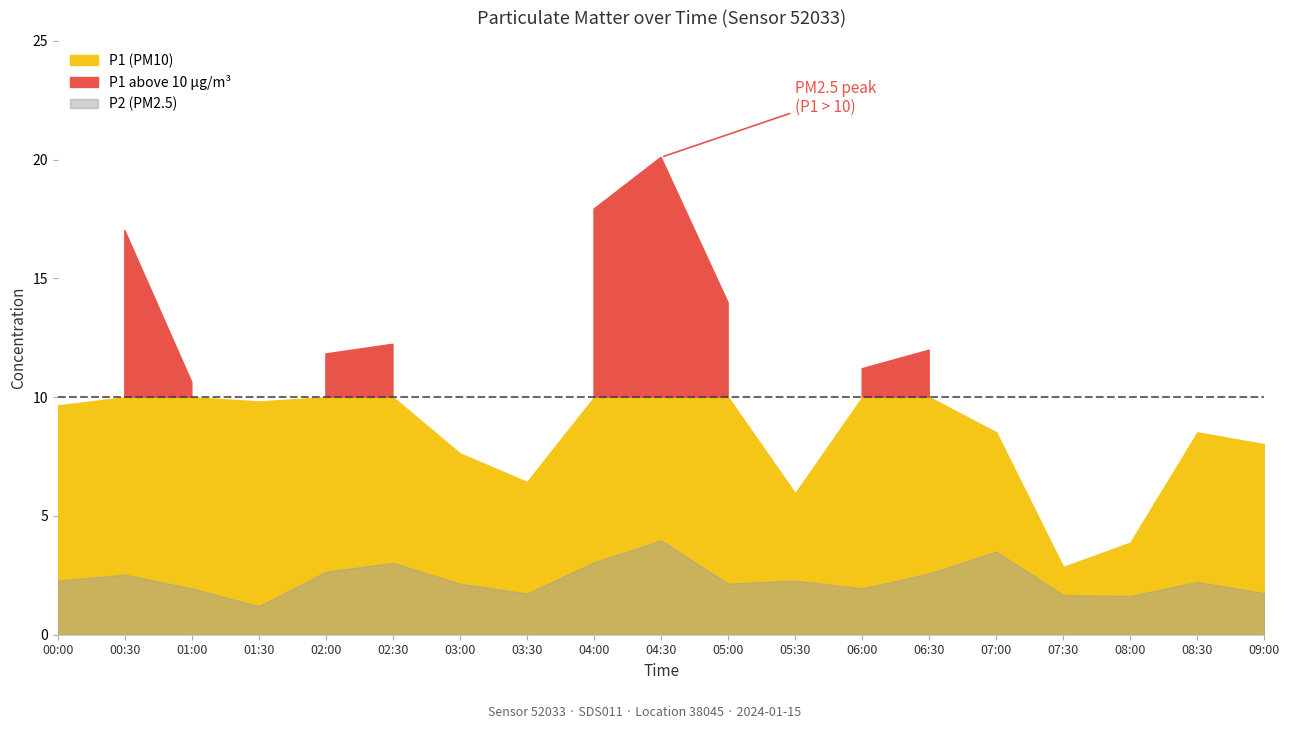

How many values in the P2 series exceed 2?

12